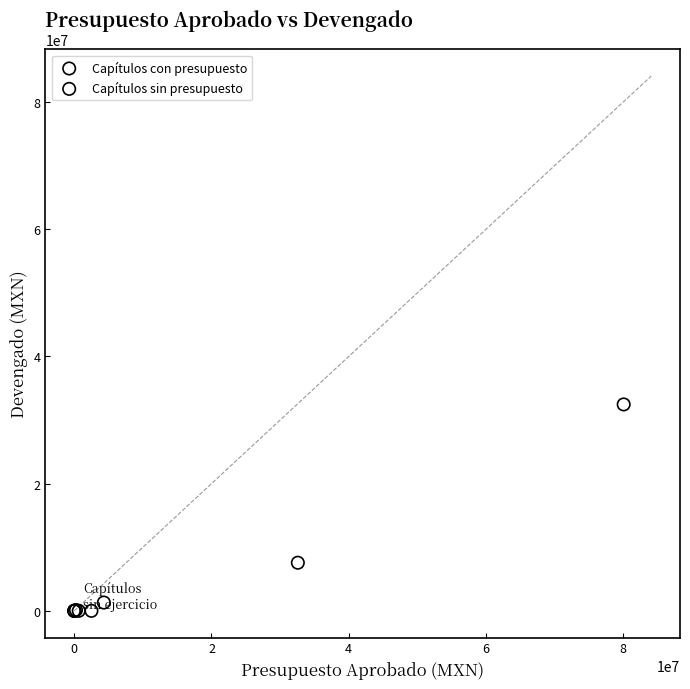

Which series reaches the maximum Y coordinate?

Capítulos con presupuesto